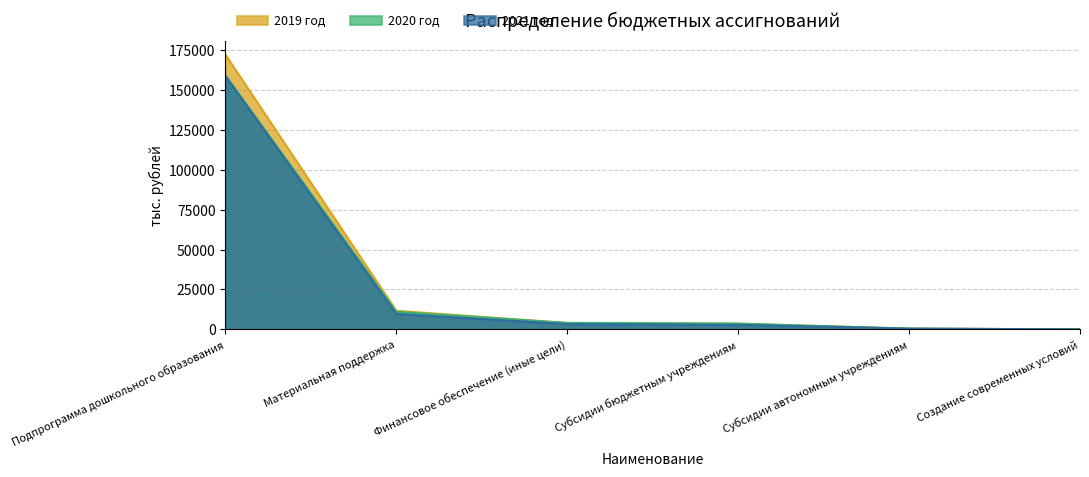

Does the chart have visible grid lines?

Yes